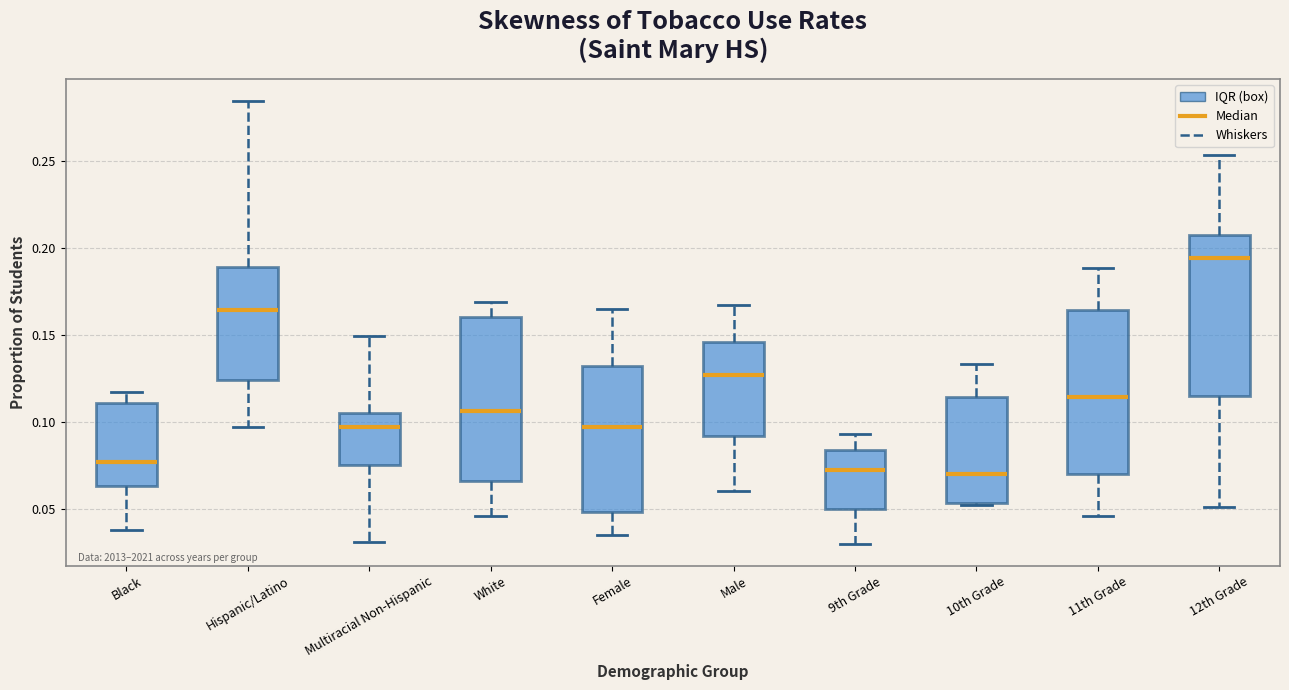

Where does the median line of the box for Hispanic/Latino sit on the y-axis? The values are not printed on the chart, so give them approximately, as read against the axis.

0.165